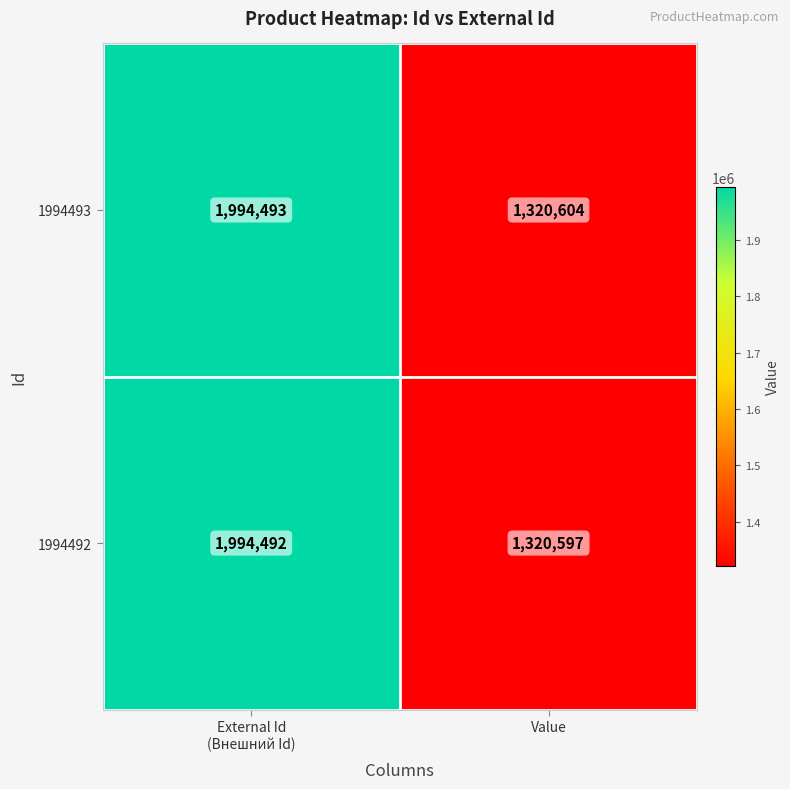

What is the maximum value shown in the chart?

1994493